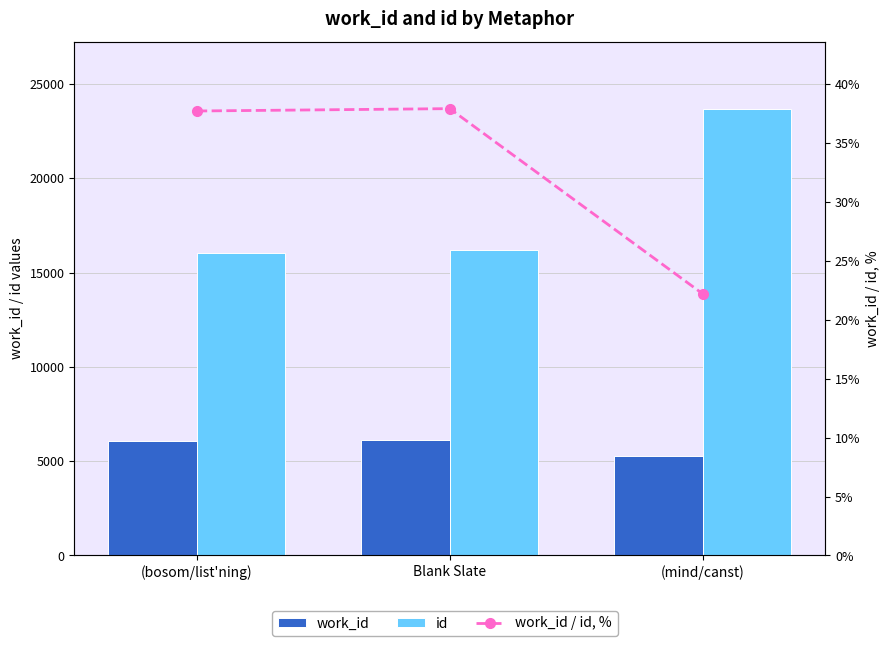

Does the chart contain any negative values?

No